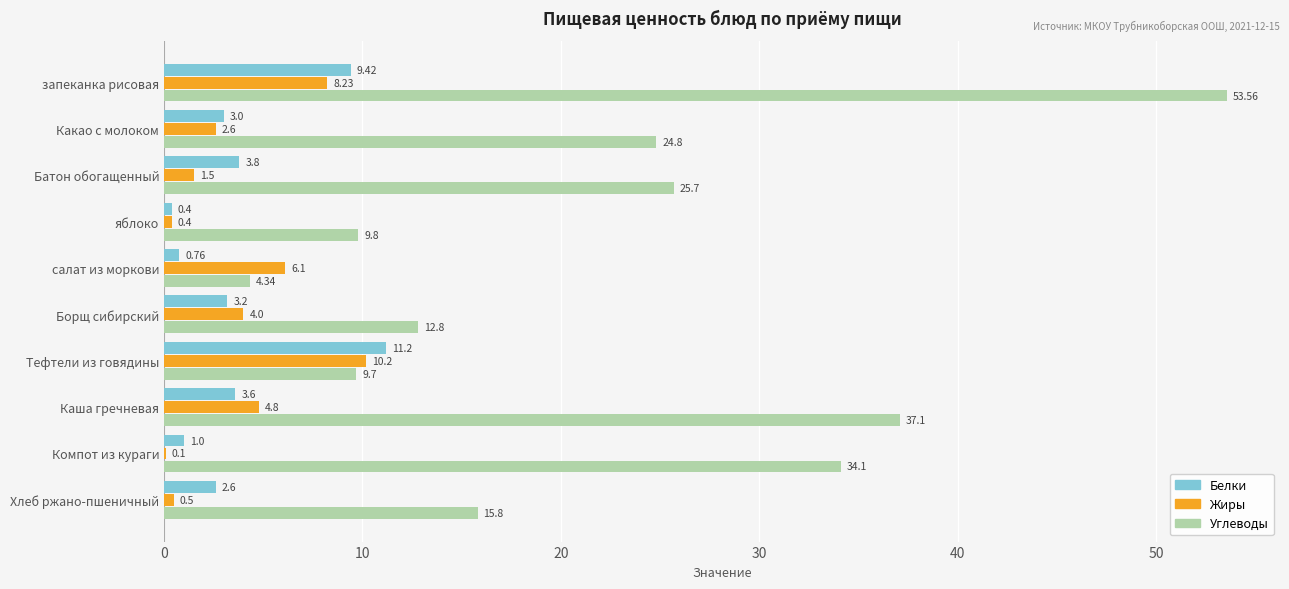

Is the value of Жиры at Тефтели из говядины greater than the value of Углеводы at Батон обогащенный?

No